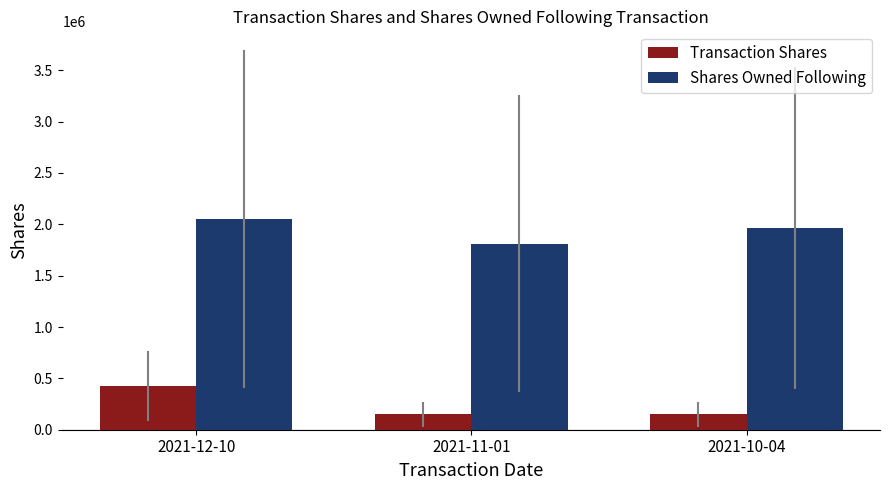

Rank the series at 2021-12-10 from lowest to highest value.

Transaction Shares, Shares Owned Following